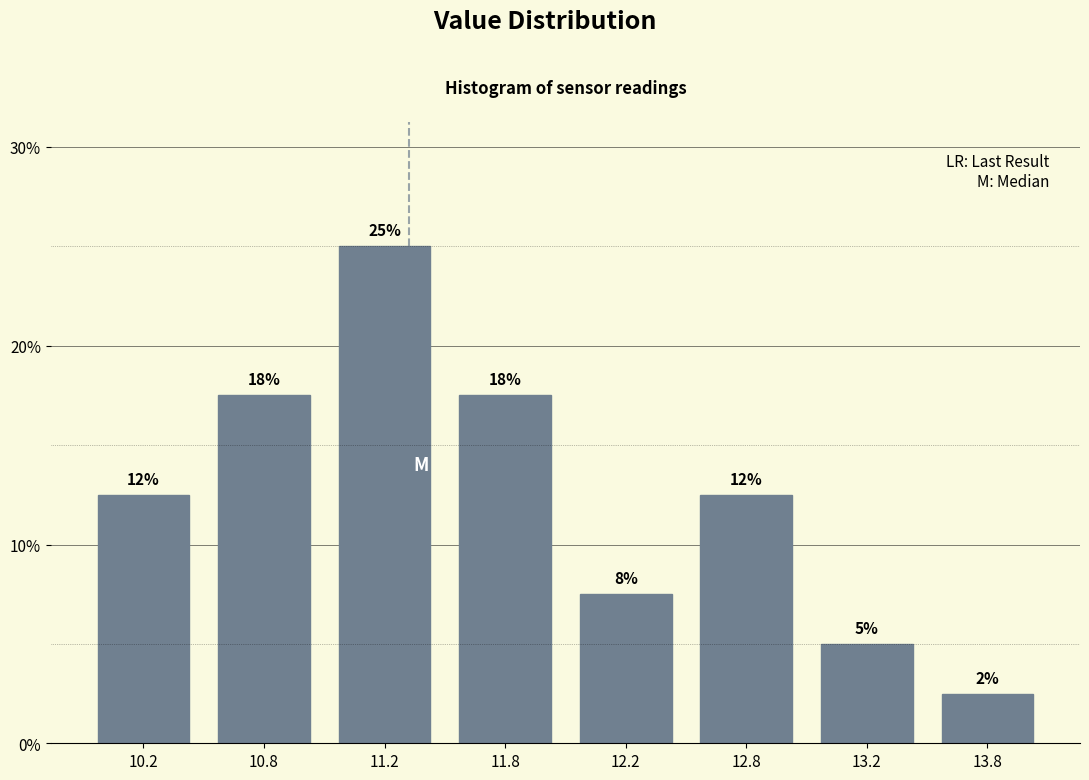

How many bars are there in total?

8